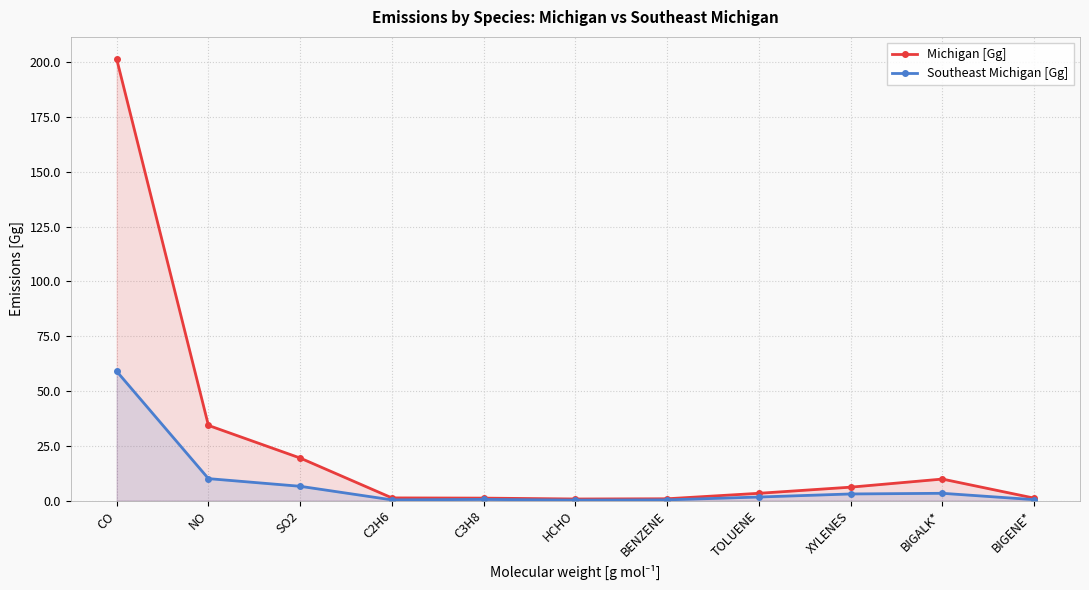

Which series has the largest range (max minus min)?

Michigan [Gg]